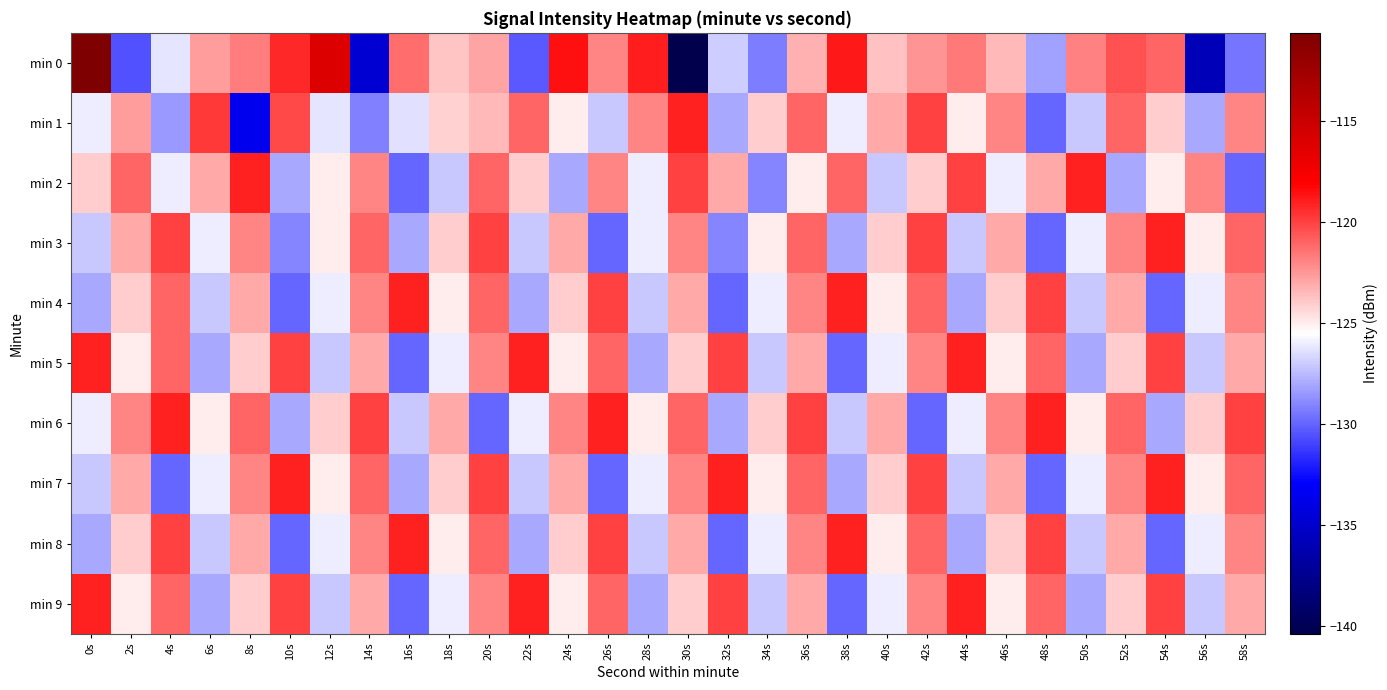

Reading left to right, what are all the values shown in this chart?

min 0: 0s=-110.6	2s=-130.5	4s=-126.2	6s=-122.6	8s=-121.7	10s=-119.3	12s=-116.1	14s=-134.8	16s=-121.3	18s=-123.8	20s=-122.8	22s=-130.3	24s=-118.6	26s=-121.9	28s=-118.9	30s=-140.4	32s=-126.9	34s=-129.2	36s=-123.2	38s=-118.8	40s=-123.7	42s=-122.5	44s=-121.6	46s=-123.5	48s=-128.2	50s=-121.9	52s=-120.5	54s=-121.1	56s=-135.8	58s=-129.5
min 1: 0s=-126.0	2s=-122.7	4s=-128.4	6s=-119.7	8s=-133.6	10s=-120.2	12s=-126.3	14s=-129.2	16s=-126.4	18s=-124.1	20s=-123.5	22s=-121.0	24s=-125.0	26s=-127.0	28s=-122.0	30s=-119.0	32s=-128.0	34s=-124.0	36s=-121.0	38s=-126.0	40s=-123.0	42s=-120.0	44s=-125.0	46s=-122.0	48s=-130.0	50s=-127.0	52s=-121.0	54s=-124.0	56s=-128.0	58s=-122.0
min 2: 0s=-124.0	2s=-121.0	4s=-126.0	6s=-123.0	8s=-119.0	10s=-128.0	12s=-125.0	14s=-122.0	16s=-130.0	18s=-127.0	20s=-121.0	22s=-124.0	24s=-128.0	26s=-122.0	28s=-126.0	30s=-120.0	32s=-123.0	34s=-129.0	36s=-125.0	38s=-121.0	40s=-127.0	42s=-124.0	44s=-120.0	46s=-126.0	48s=-123.0	50s=-119.0	52s=-128.0	54s=-125.0	56s=-122.0	58s=-130.0
min 3: 0s=-127.0	2s=-123.0	4s=-120.0	6s=-126.0	8s=-122.0	10s=-129.0	12s=-125.0	14s=-121.0	16s=-128.0	18s=-124.0	20s=-120.0	22s=-127.0	24s=-123.0	26s=-130.0	28s=-126.0	30s=-122.0	32s=-129.0	34s=-125.0	36s=-121.0	38s=-128.0	40s=-124.0	42s=-120.0	44s=-127.0	46s=-123.0	48s=-130.0	50s=-126.0	52s=-122.0	54s=-119.0	56s=-125.0	58s=-121.0
min 4: 0s=-128.0	2s=-124.0	4s=-121.0	6s=-127.0	8s=-123.0	10s=-130.0	12s=-126.0	14s=-122.0	16s=-119.0	18s=-125.0	20s=-121.0	22s=-128.0	24s=-124.0	26s=-120.0	28s=-127.0	30s=-123.0	32s=-130.0	34s=-126.0	36s=-122.0	38s=-119.0	40s=-125.0	42s=-121.0	44s=-128.0	46s=-124.0	48s=-120.0	50s=-127.0	52s=-123.0	54s=-130.0	56s=-126.0	58s=-122.0
min 5: 0s=-119.0	2s=-125.0	4s=-121.0	6s=-128.0	8s=-124.0	10s=-120.0	12s=-127.0	14s=-123.0	16s=-130.0	18s=-126.0	20s=-122.0	22s=-119.0	24s=-125.0	26s=-121.0	28s=-128.0	30s=-124.0	32s=-120.0	34s=-127.0	36s=-123.0	38s=-130.0	40s=-126.0	42s=-122.0	44s=-119.0	46s=-125.0	48s=-121.0	50s=-128.0	52s=-124.0	54s=-120.0	56s=-127.0	58s=-123.0
min 6: 0s=-126.0	2s=-122.0	4s=-119.0	6s=-125.0	8s=-121.0	10s=-128.0	12s=-124.0	14s=-120.0	16s=-127.0	18s=-123.0	20s=-130.0	22s=-126.0	24s=-122.0	26s=-119.0	28s=-125.0	30s=-121.0	32s=-128.0	34s=-124.0	36s=-120.0	38s=-127.0	40s=-123.0	42s=-130.0	44s=-126.0	46s=-122.0	48s=-119.0	50s=-125.0	52s=-121.0	54s=-128.0	56s=-124.0	58s=-120.0
min 7: 0s=-127.0	2s=-123.0	4s=-130.0	6s=-126.0	8s=-122.0	10s=-119.0	12s=-125.0	14s=-121.0	16s=-128.0	18s=-124.0	20s=-120.0	22s=-127.0	24s=-123.0	26s=-130.0	28s=-126.0	30s=-122.0	32s=-119.0	34s=-125.0	36s=-121.0	38s=-128.0	40s=-124.0	42s=-120.0	44s=-127.0	46s=-123.0	48s=-130.0	50s=-126.0	52s=-122.0	54s=-119.0	56s=-125.0	58s=-121.0
min 8: 0s=-128.0	2s=-124.0	4s=-120.0	6s=-127.0	8s=-123.0	10s=-130.0	12s=-126.0	14s=-122.0	16s=-119.0	18s=-125.0	20s=-121.0	22s=-128.0	24s=-124.0	26s=-120.0	28s=-127.0	30s=-123.0	32s=-130.0	34s=-126.0	36s=-122.0	38s=-119.0	40s=-125.0	42s=-121.0	44s=-128.0	46s=-124.0	48s=-120.0	50s=-127.0	52s=-123.0	54s=-130.0	56s=-126.0	58s=-122.0
min 9: 0s=-119.0	2s=-125.0	4s=-121.0	6s=-128.0	8s=-124.0	10s=-120.0	12s=-127.0	14s=-123.0	16s=-130.0	18s=-126.0	20s=-122.0	22s=-119.0	24s=-125.0	26s=-121.0	28s=-128.0	30s=-124.0	32s=-120.0	34s=-127.0	36s=-123.0	38s=-130.0	40s=-126.0	42s=-122.0	44s=-119.0	46s=-125.0	48s=-121.0	50s=-128.0	52s=-124.0	54s=-120.0	56s=-127.0	58s=-123.0